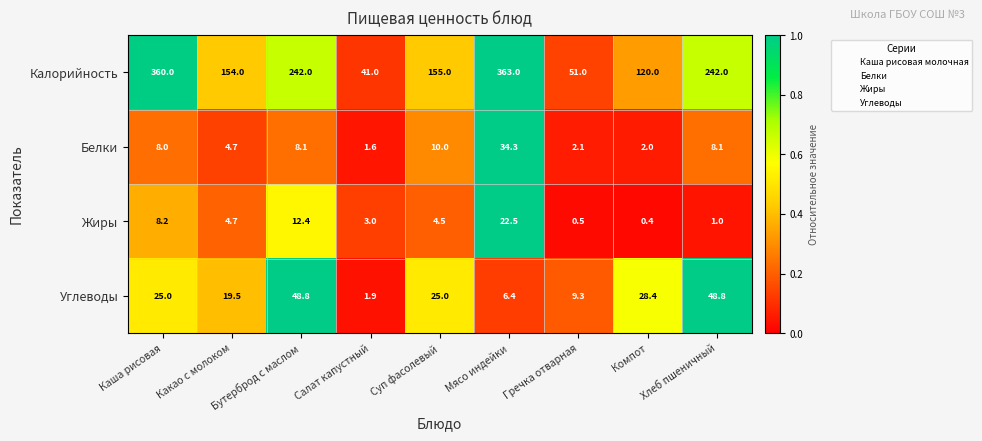

At which category is the sum across all series the highest?

Мясо индейки